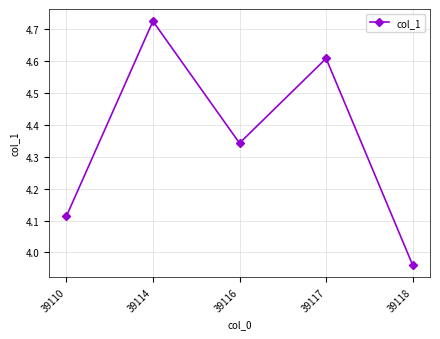

What is the average value?

4.4